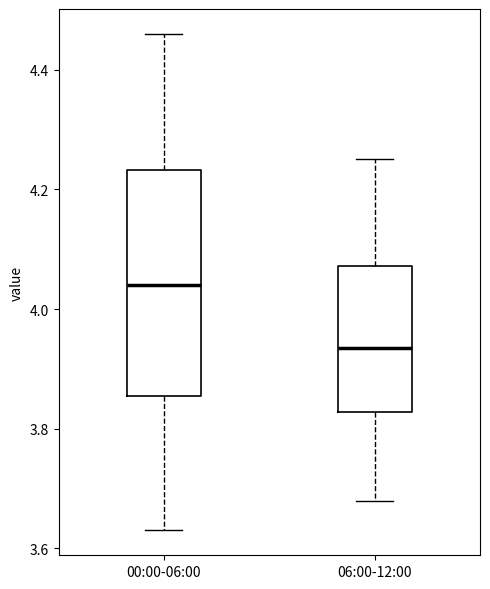

Reading left to right, read every box against the y-axis: the position of its median line, the range the box covers, and the ends of its whiskers. The values are not printed on the chart, so give them approximately, as read against the axis.

00:00-06:00: median 4.04, box 3.86 to 4.24, whiskers 3.64 to 4.46
06:00-12:00: median 3.94, box 3.82 to 4.08, whiskers 3.68 to 4.26